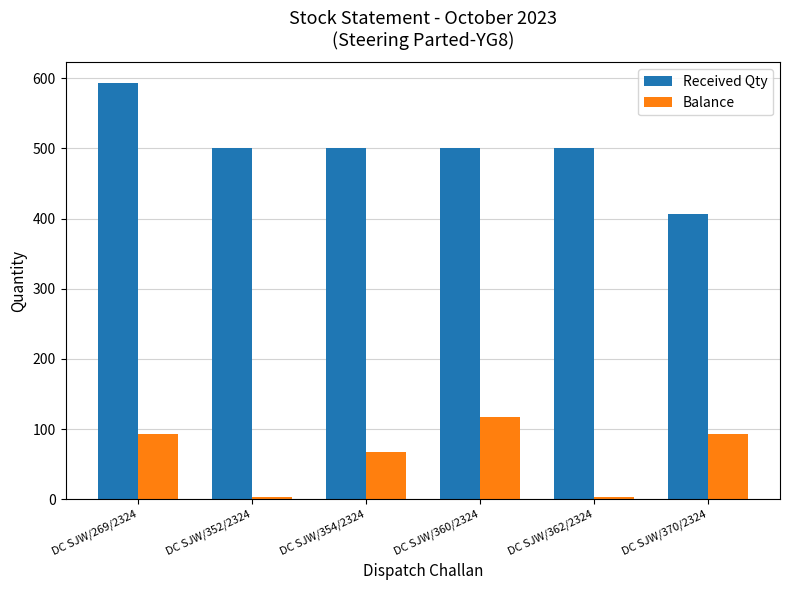

Which series has the largest total across all categories?

Received Qty